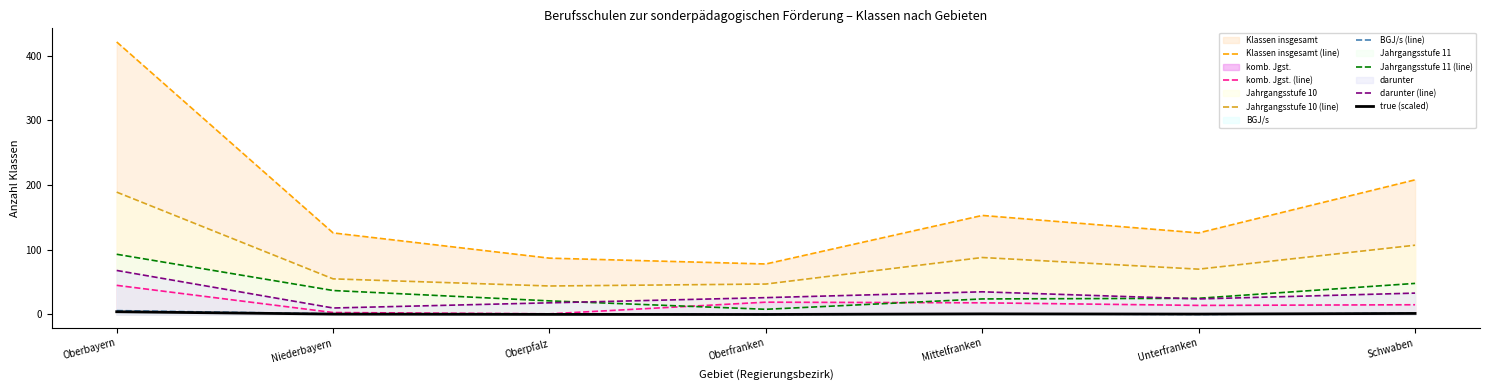

How many data points does each series have?

7